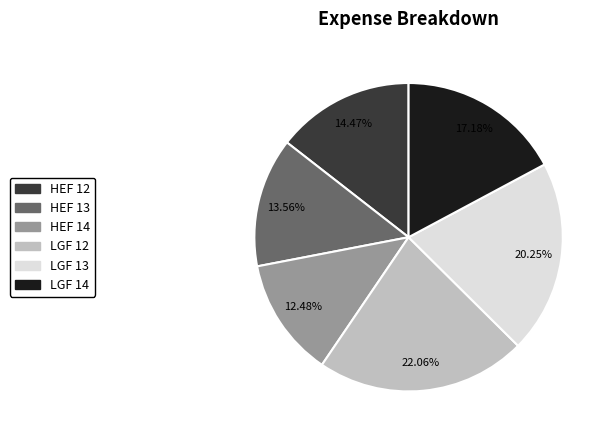

Rank the categories by value from highest to lowest.

LGF 12, LGF 13, LGF 14, HEF 12, HEF 13, HEF 14